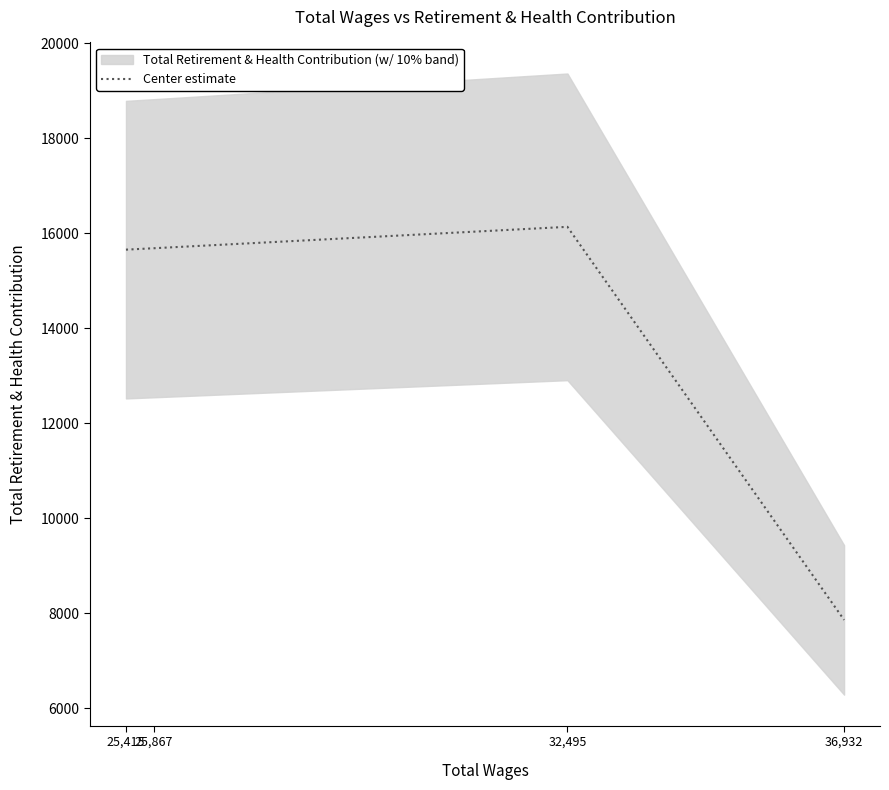

True or false: the data has more than 1 interior local peaks.

False